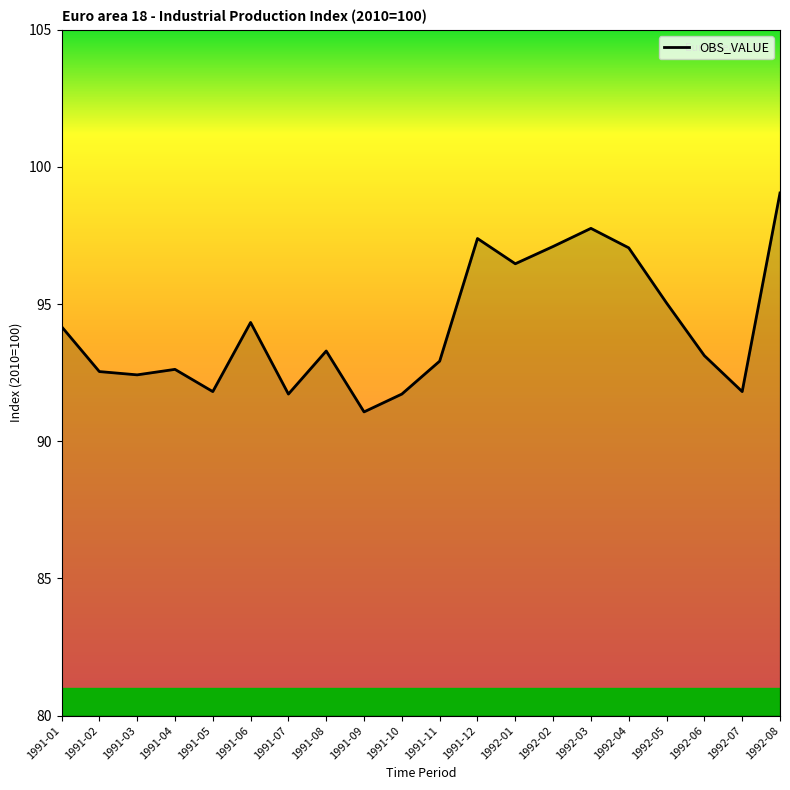

What is the approximate value at 1991-11?

92.9